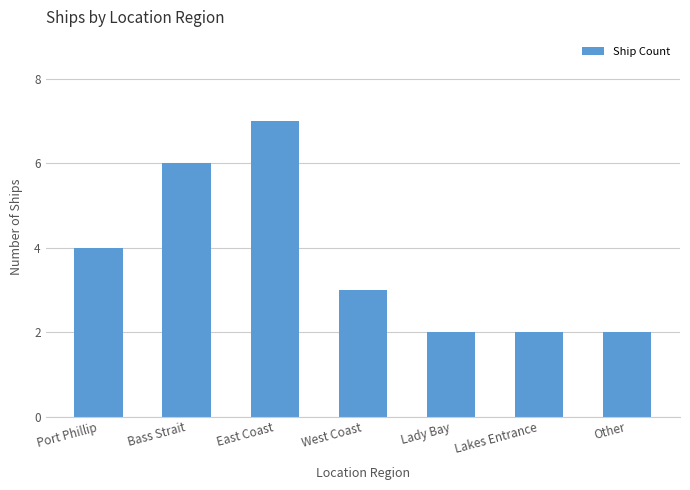

How many values are between 2 and 6?

6